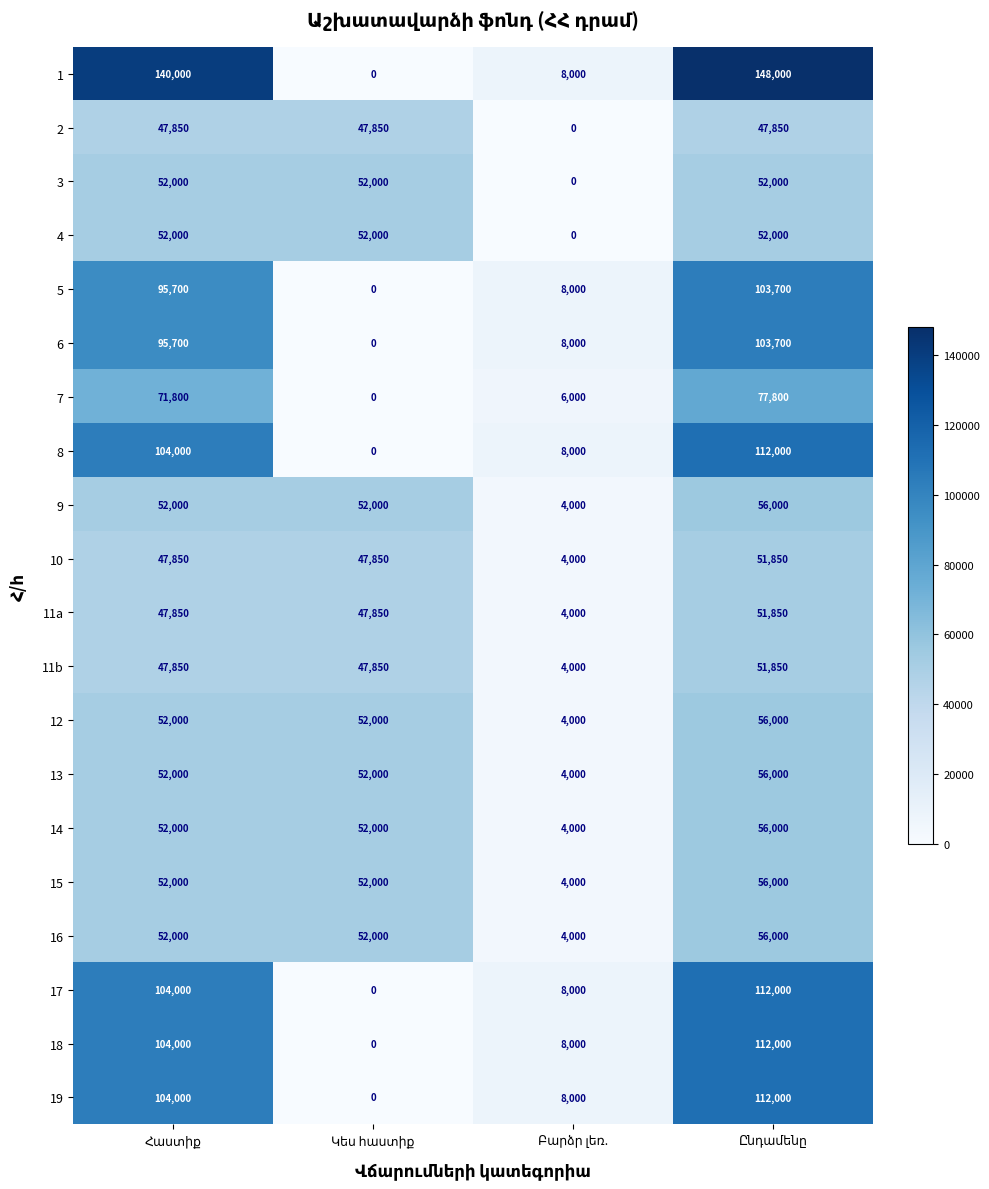

What is the sum of all 19 values?

224000